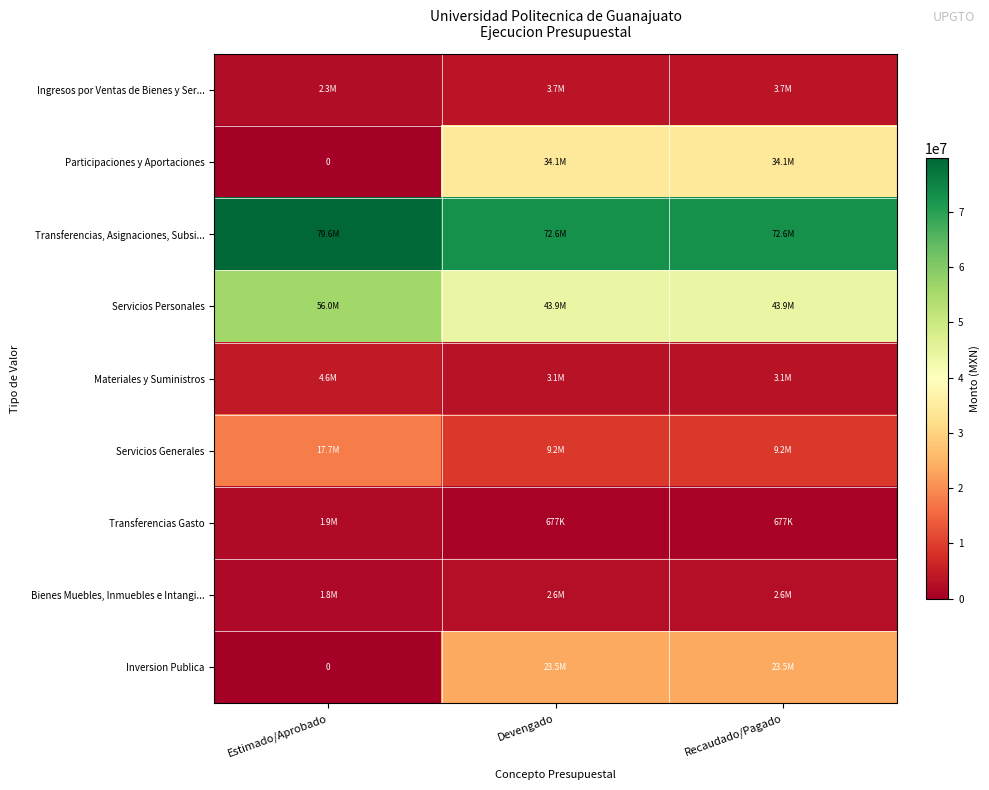

What is the total value across all series at Recaudado/Pagado?

193416207.1